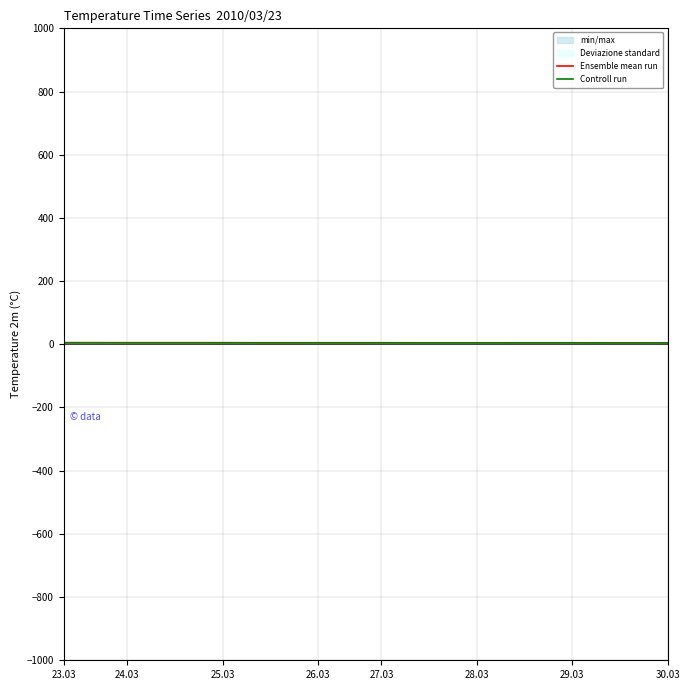

True or false: Controll run has more than 0 points higher than both neighbors.

False